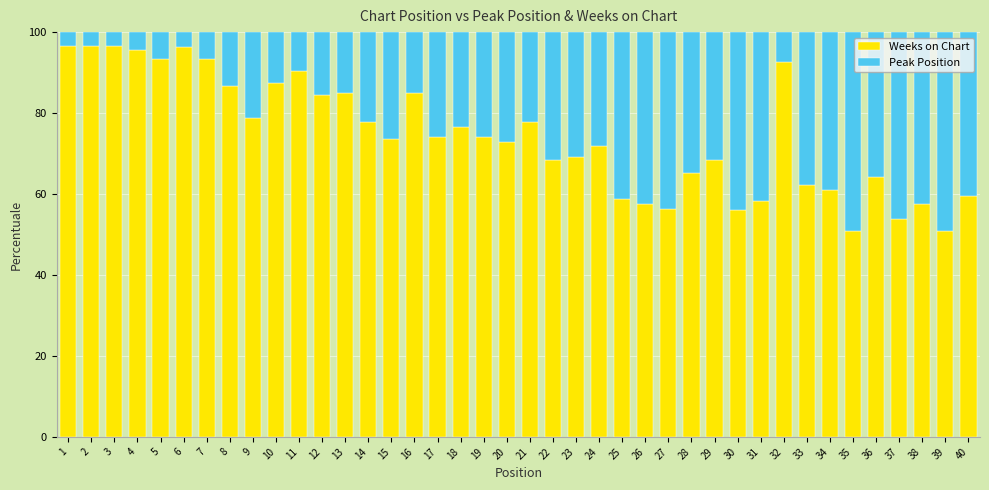

What is the maximum value for Weeks on Chart?

96.6